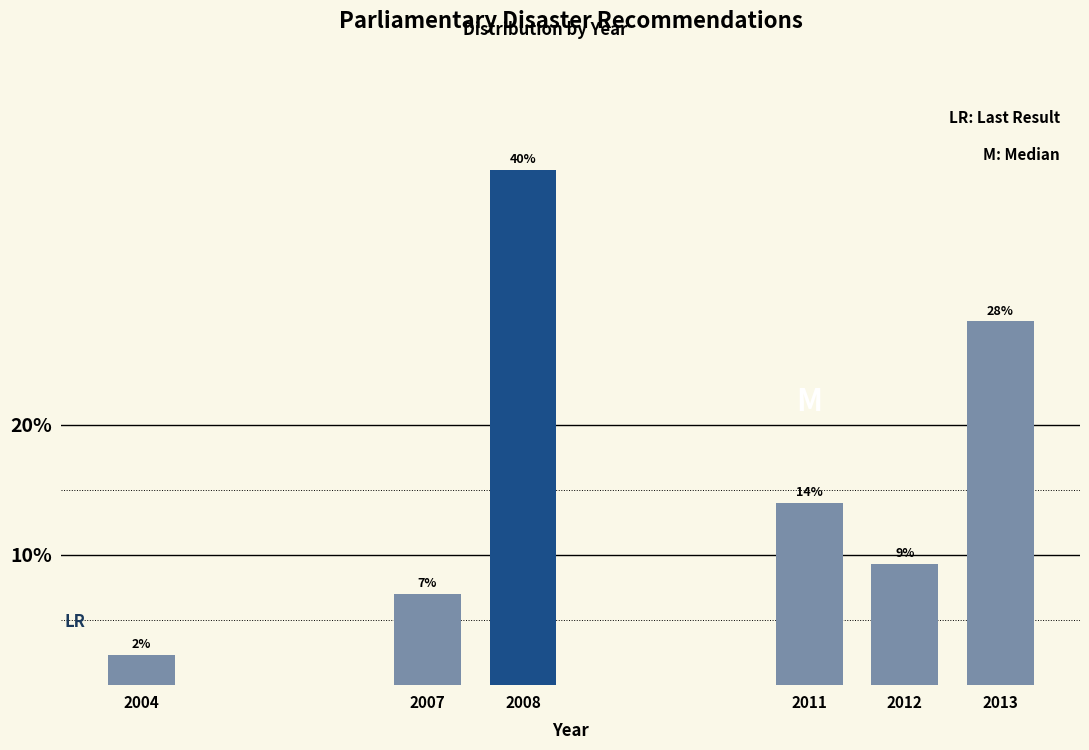

The value at 2008 is 60.4. True or false?

False